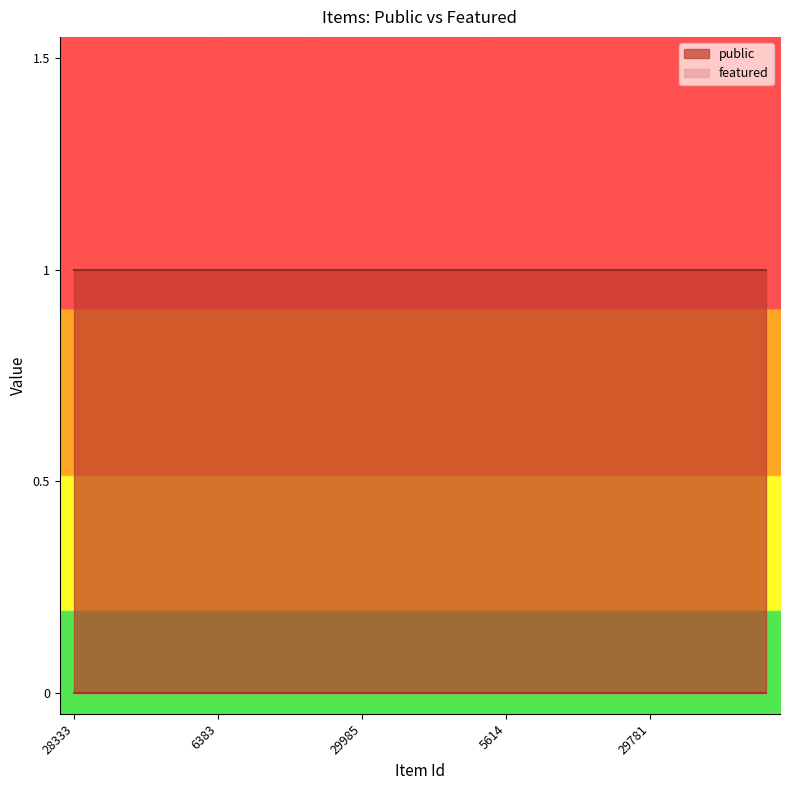

Rank the series by their maximum value, from lowest to highest.

featured, public